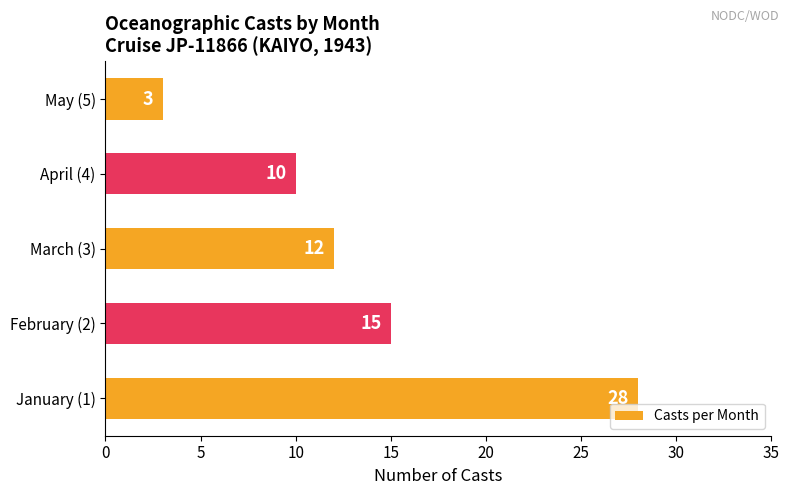

What is the greatest value displayed?

28